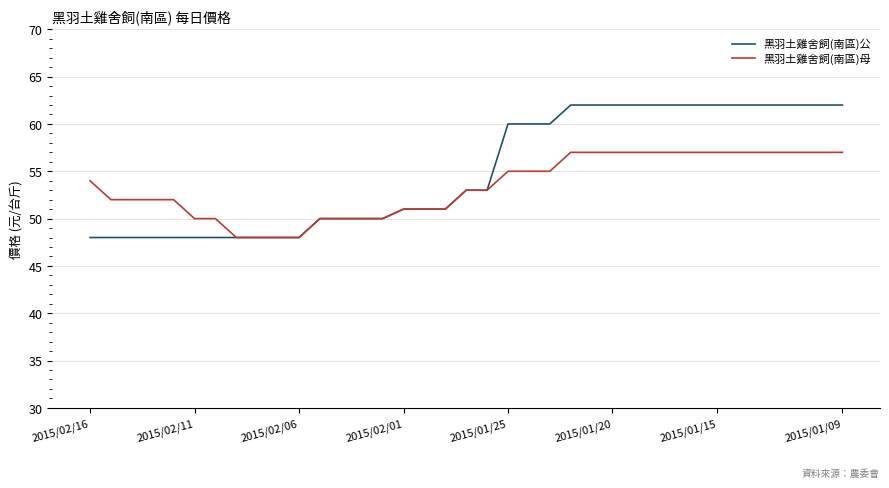

What is the maximum value for 黑羽土雞舍飼(南區)母?

57